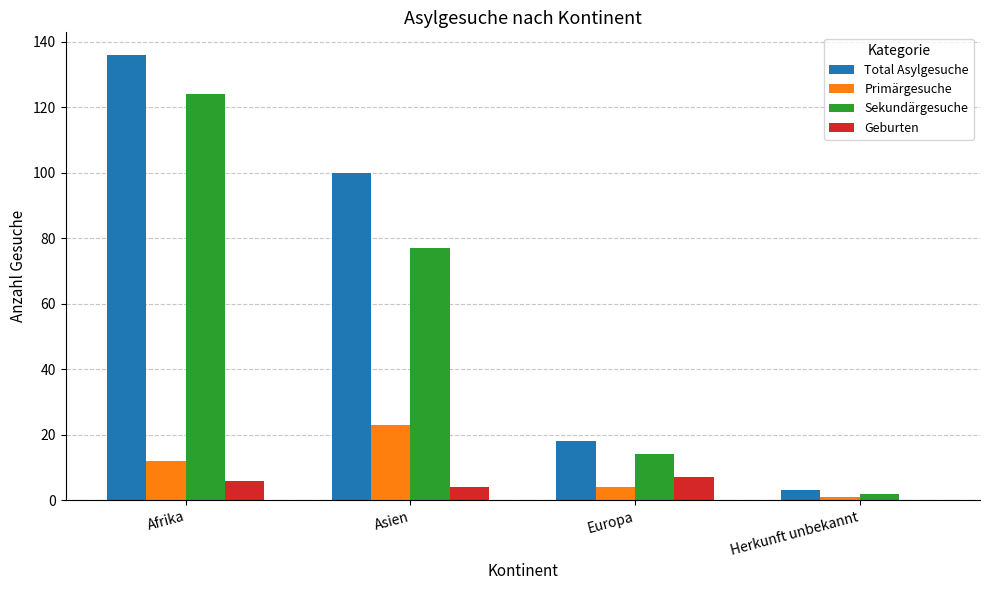

What is the difference between the Geburten values at Asien and Europa?

3